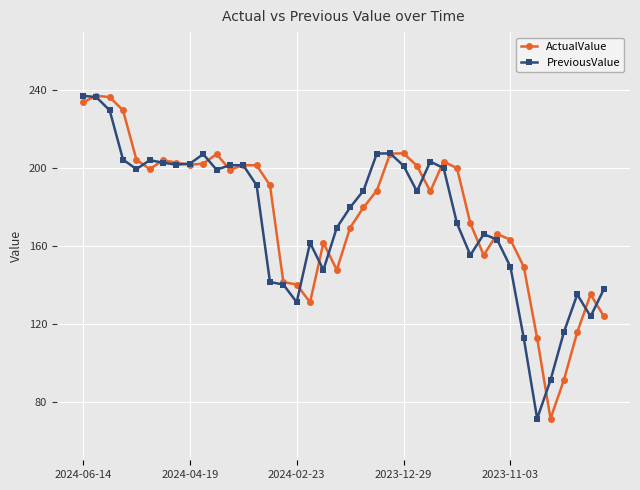

True or false: ActualValue has more than 0 points higher than both neighbors.

True